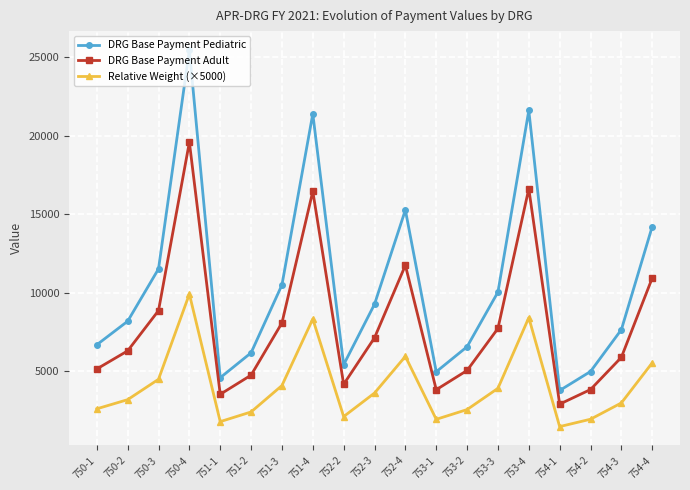

What is the value of the Relative Weight (×5000) point at the 8th from the left?

8322.1